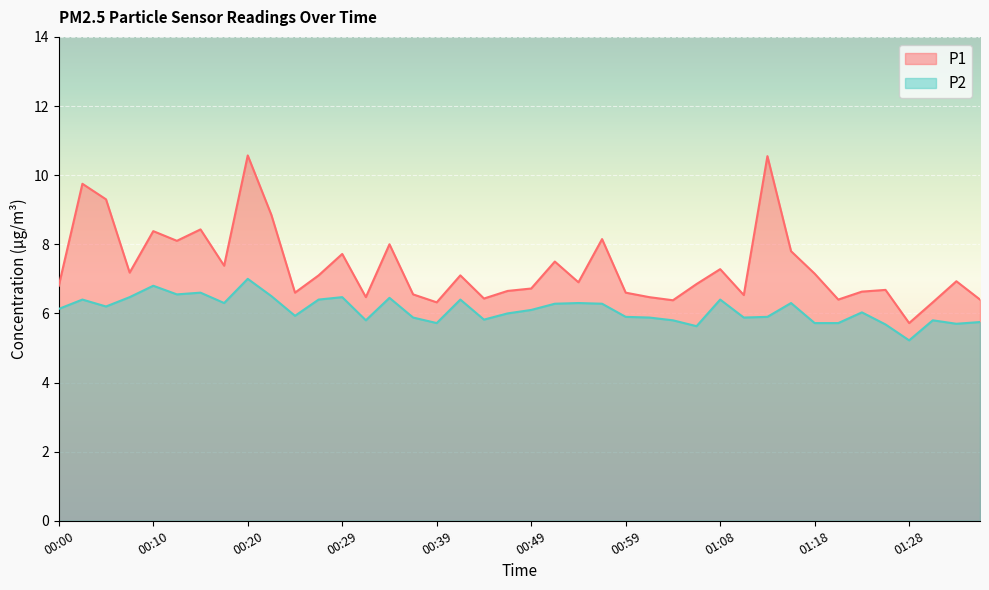

In P1, how many points are higher than both neighbors (excluding endpoints)?

13